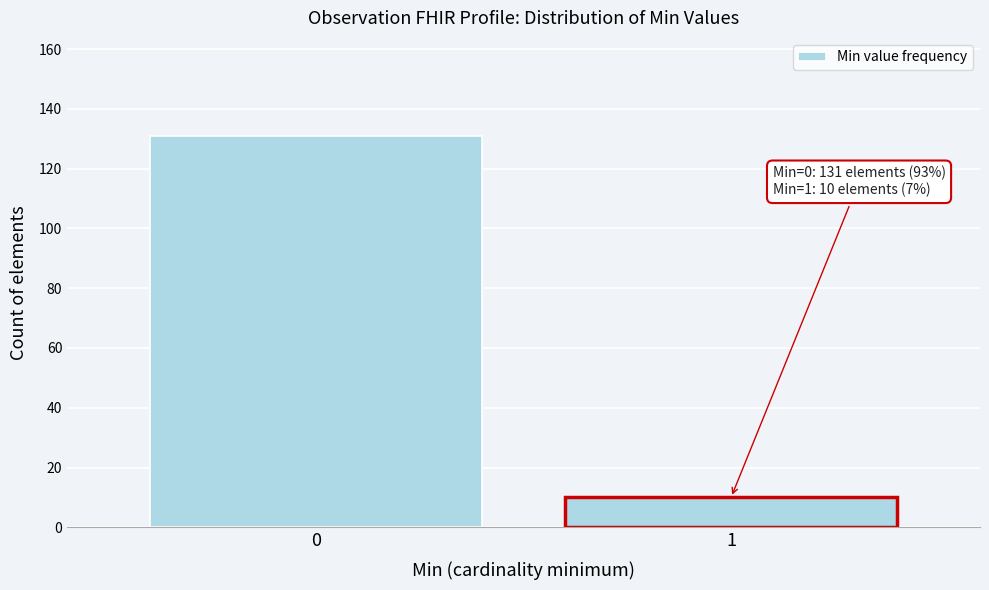

Reading left to right, list all the values displayed in this chart.

0=131	1=10